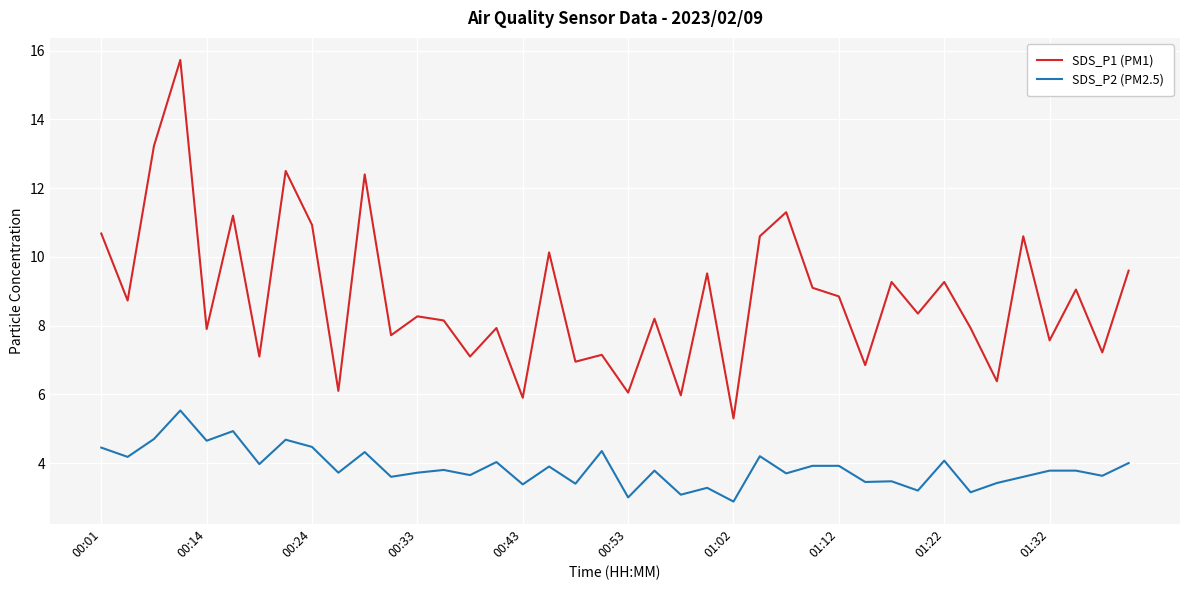

What is the maximum value shown in the chart?

15.7